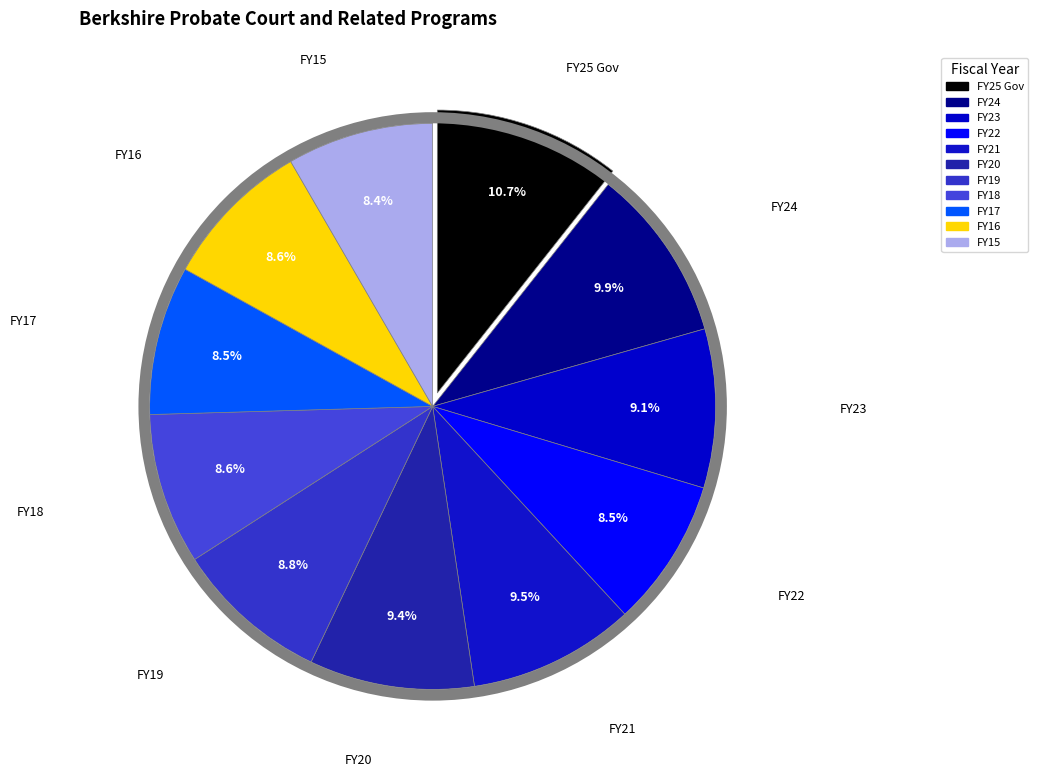

Combined, what portion of the pie is FY24 and FY25 Gov?

20.6%